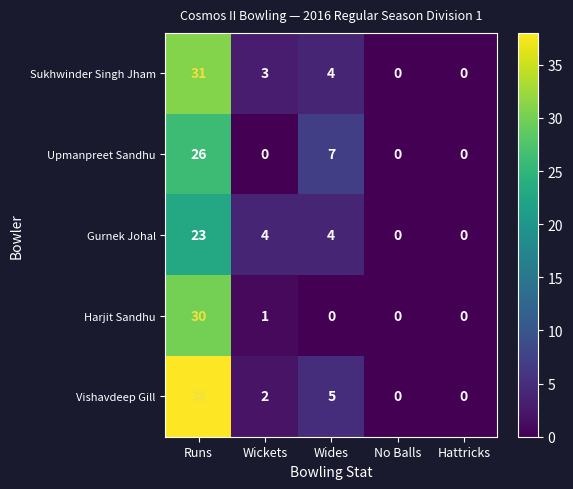

How many data points in Harjit Sandhu are above 0?

2